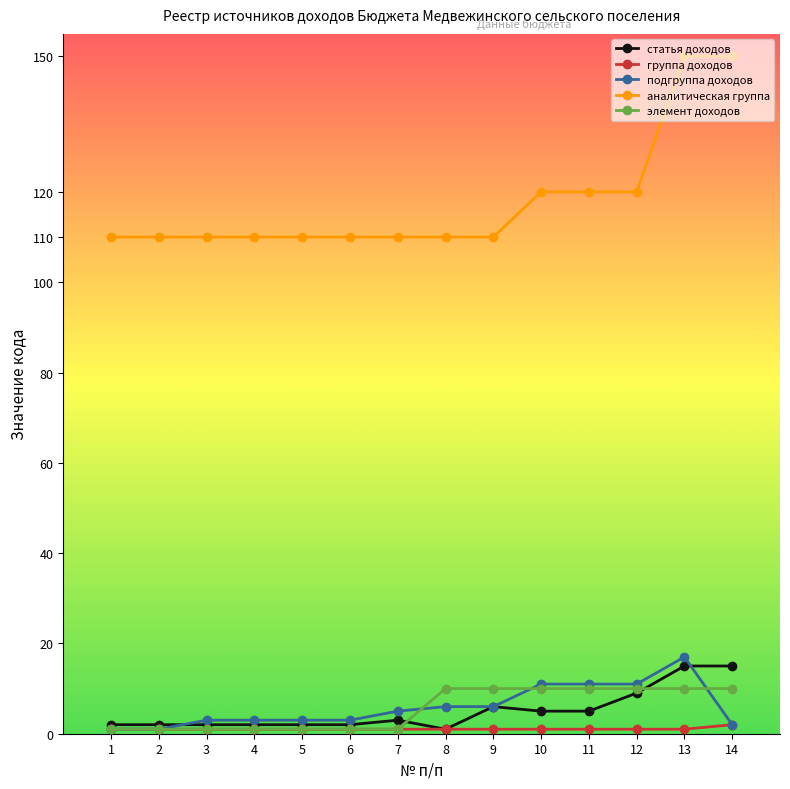

Reading right to left, transcribe all the data shown in this chart.

статья доходов: 15	15	9	5	5	6	1	3	2	2	2	2	2	2
группа доходов: 2	1	1	1	1	1	1	1	1	1	1	1	1	1
подгруппа доходов: 2	17	11	11	11	6	6	5	3	3	3	3	1	1
аналитическая группа: 150	150	120	120	120	110	110	110	110	110	110	110	110	110
элемент доходов: 10	10	10	10	10	10	10	1	1	1	1	1	1	1